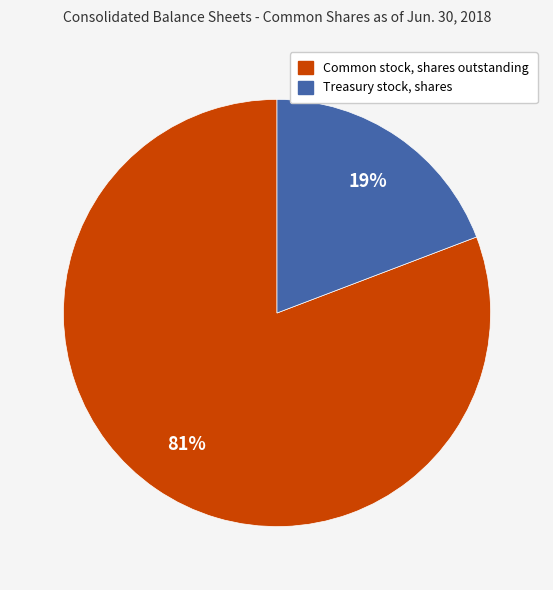

To the nearest percent, what percentage of the pie is Treasury stock, shares?

19%